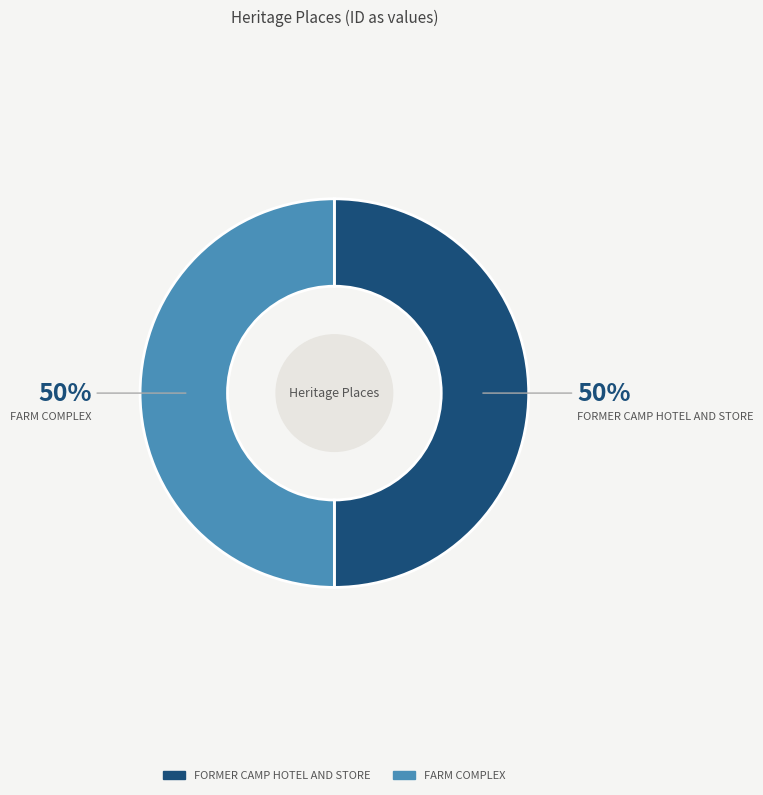

Is the sum of FARM COMPLEX and FORMER CAMP HOTEL AND STORE greater than half?

Yes